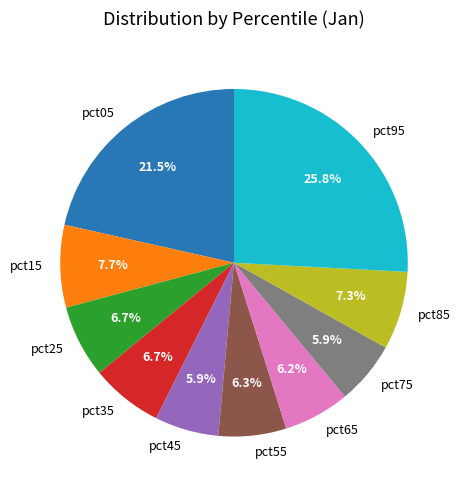

Which has a higher value, pct85 or pct65?

pct85